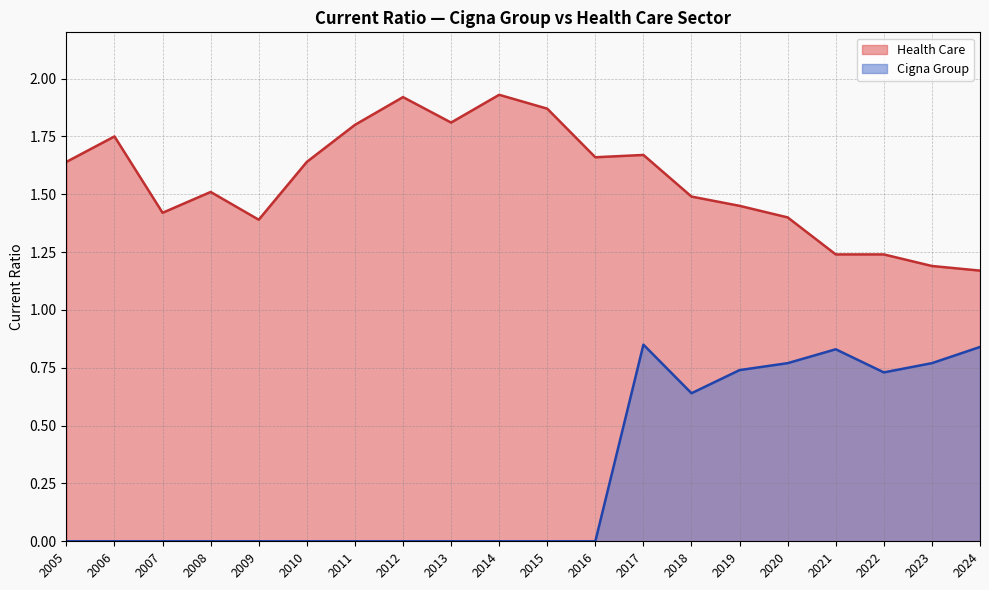

At 2011, list the series in order from largest to smallest.

Health Care, Cigna Group